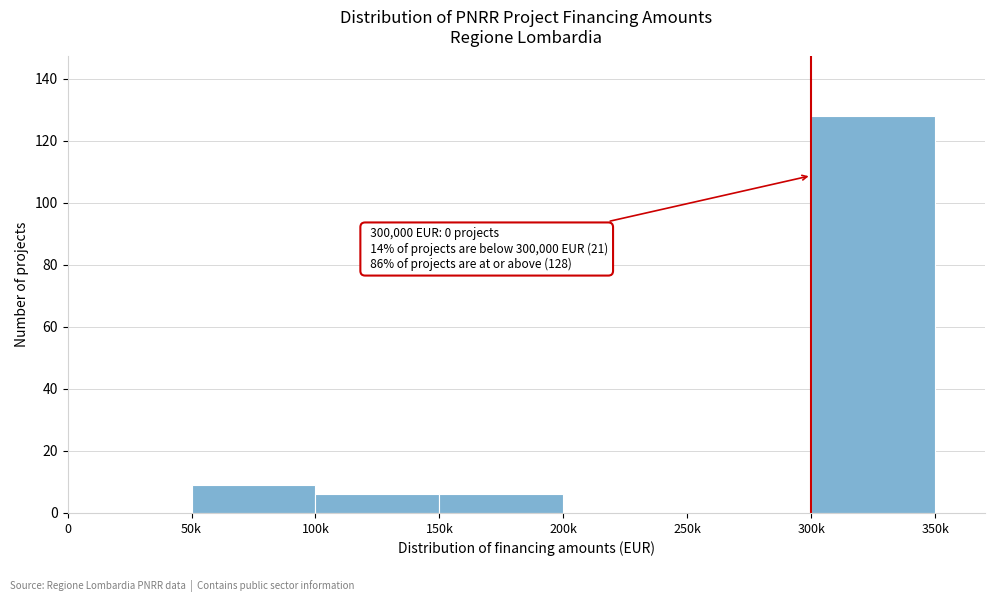

What is the change in value from 250k to 300k?

+128